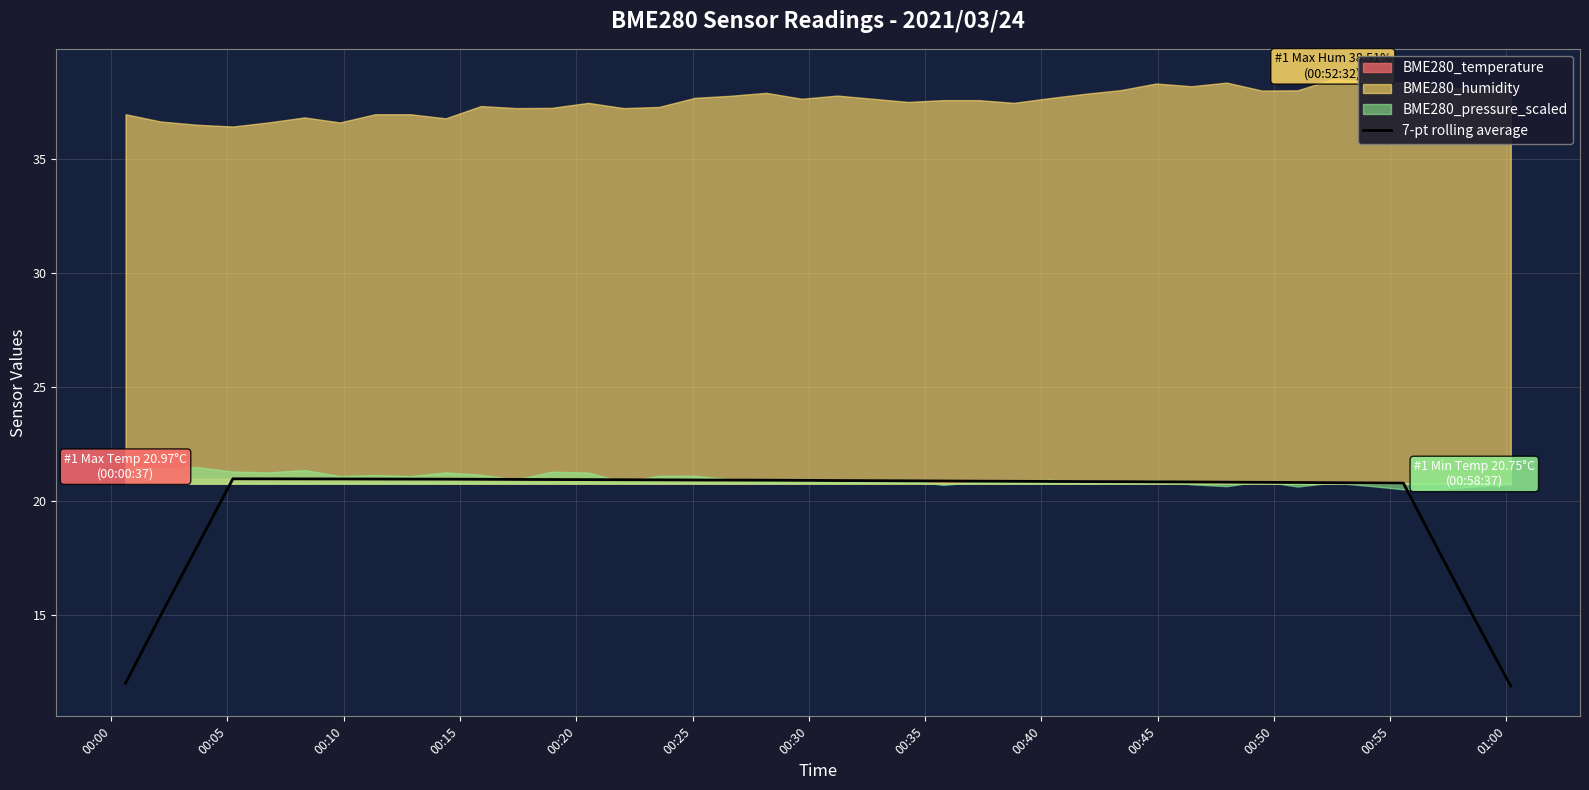

What is the value of the 9th point from the left?

20.9